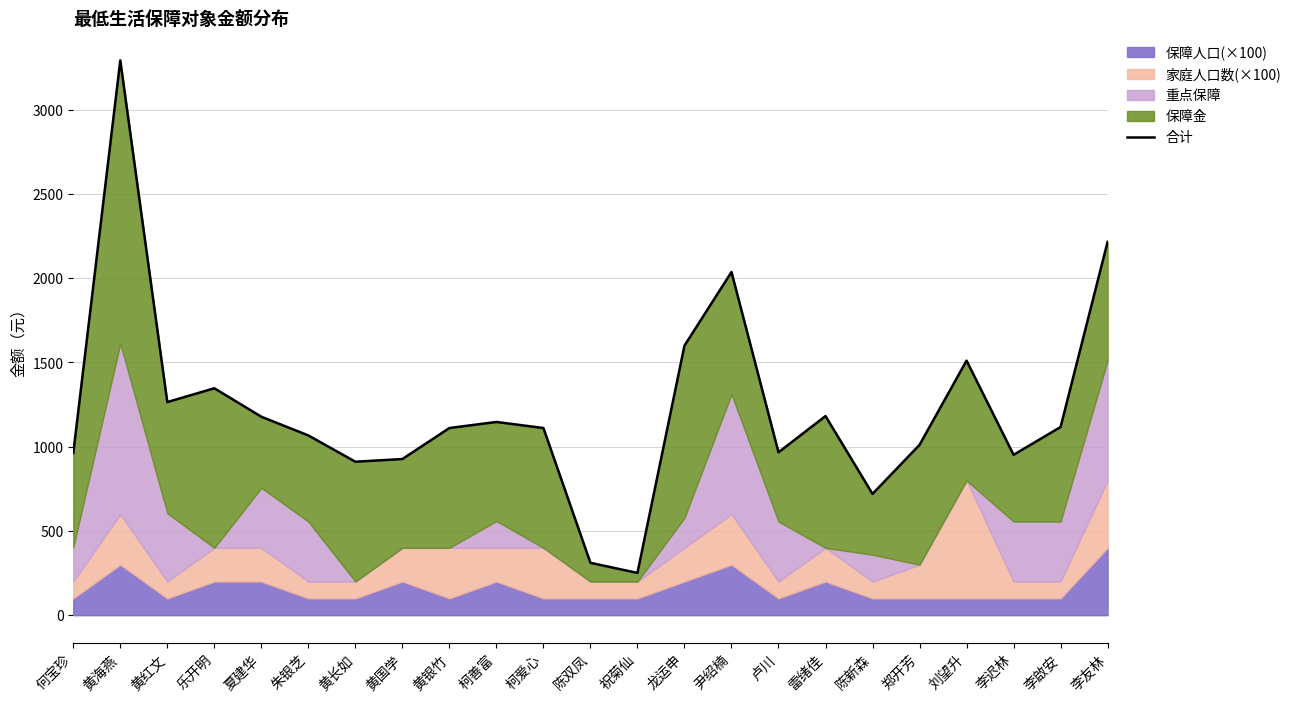

Reading left to right, extract all data points from this chart.

何宝珍=963	黄海燕=3293	黄红文=1265	乐开明=1347	夏建华=1178	朱银芝=1067	黄长如=911	黄国学=927	黄银竹=1111	柯善富=1147	柯爱心=1111	陈双凤=311	祝菊仙=251	龙运申=1600	尹绍楠=2037	卢川=967	雷绪佳=1182	陈新森=720	郑开芳=1011	刘望升=1511	李迟林=952	李啟安=1117	李友林=2216